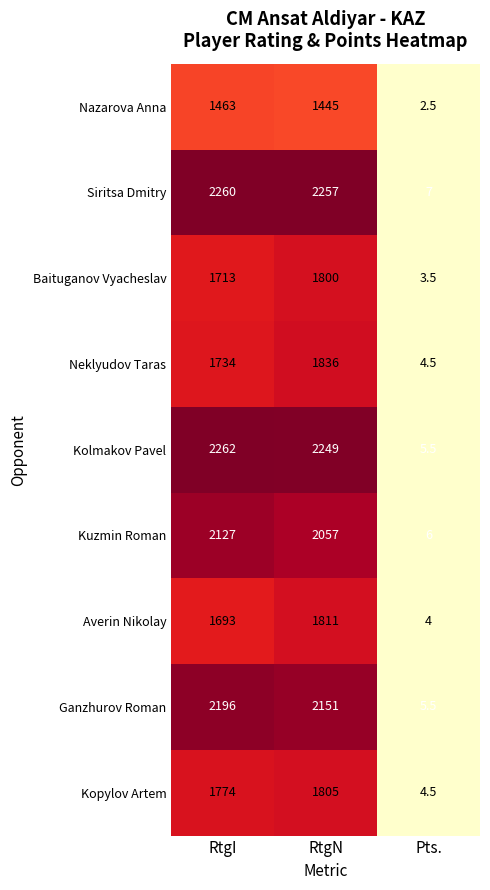

Which series changed the most between RtgN and Pts.?

Siritsa Dmitry